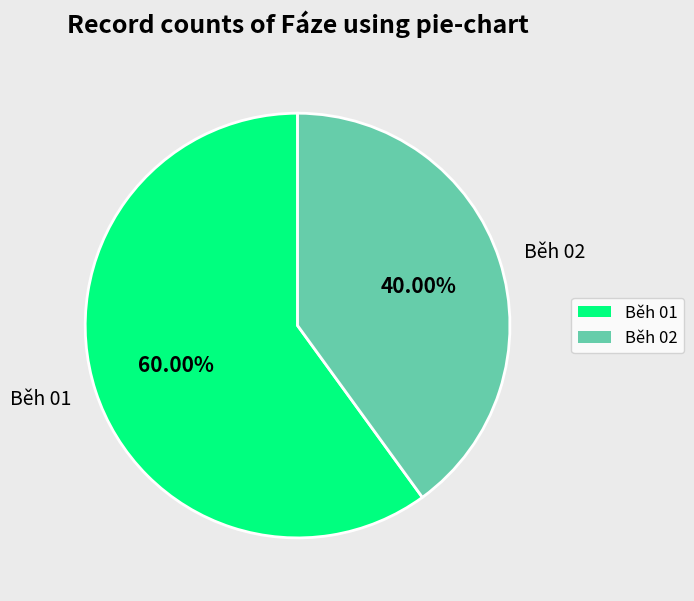

To the nearest percent, what percentage of the pie is Běh 02?

40%